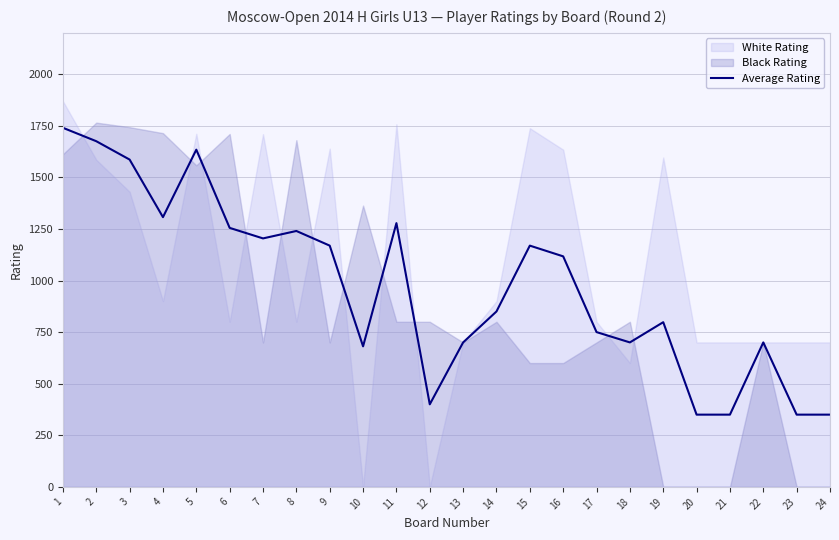

What is the sum of all values?

23353